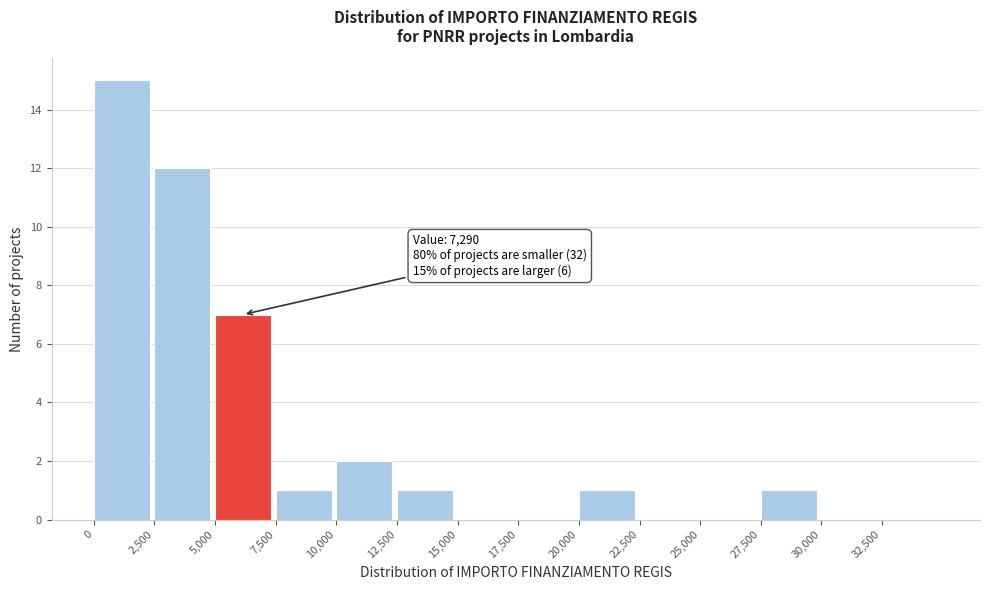

Which range on the x-axis has the tallest bar?

0 to 2500